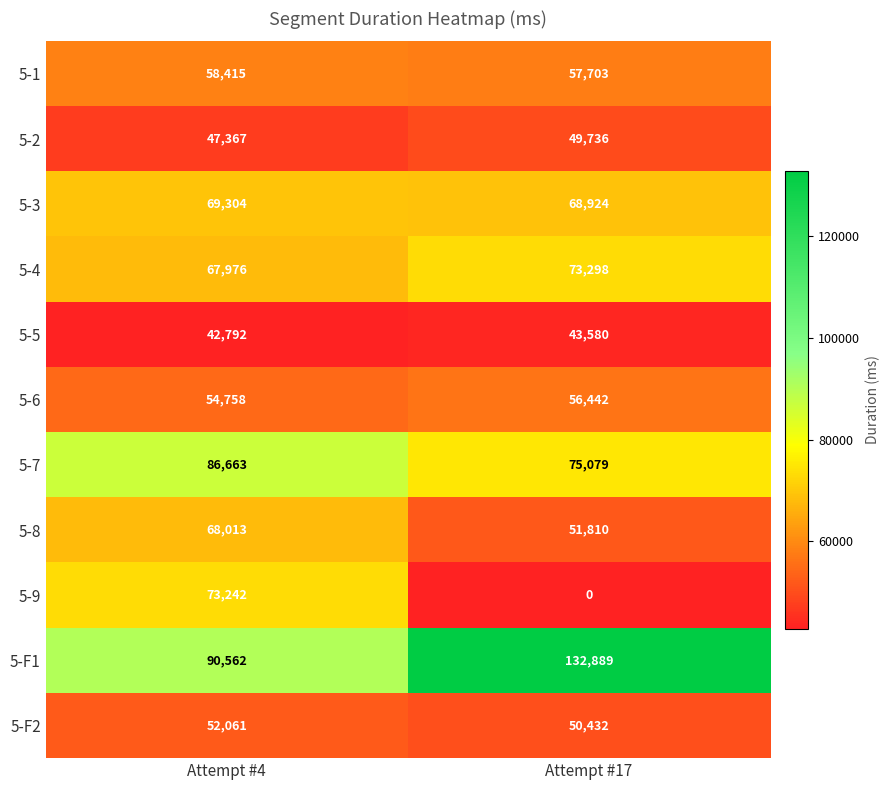

Read the 5-F1 value at Attempt #17, to the nearest 10.

132890